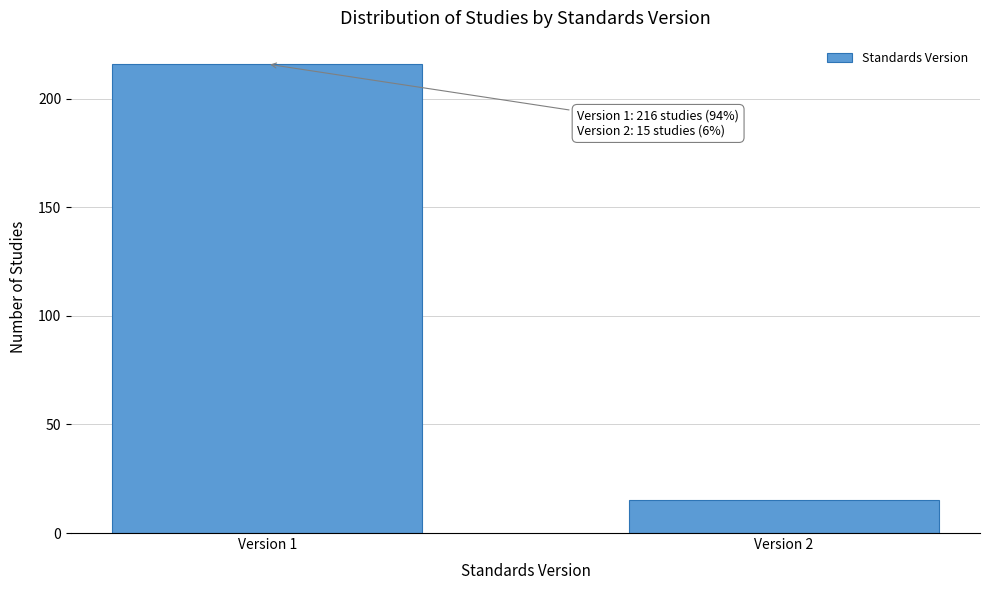

Reading left to right, list all the values displayed in this chart.

216	15